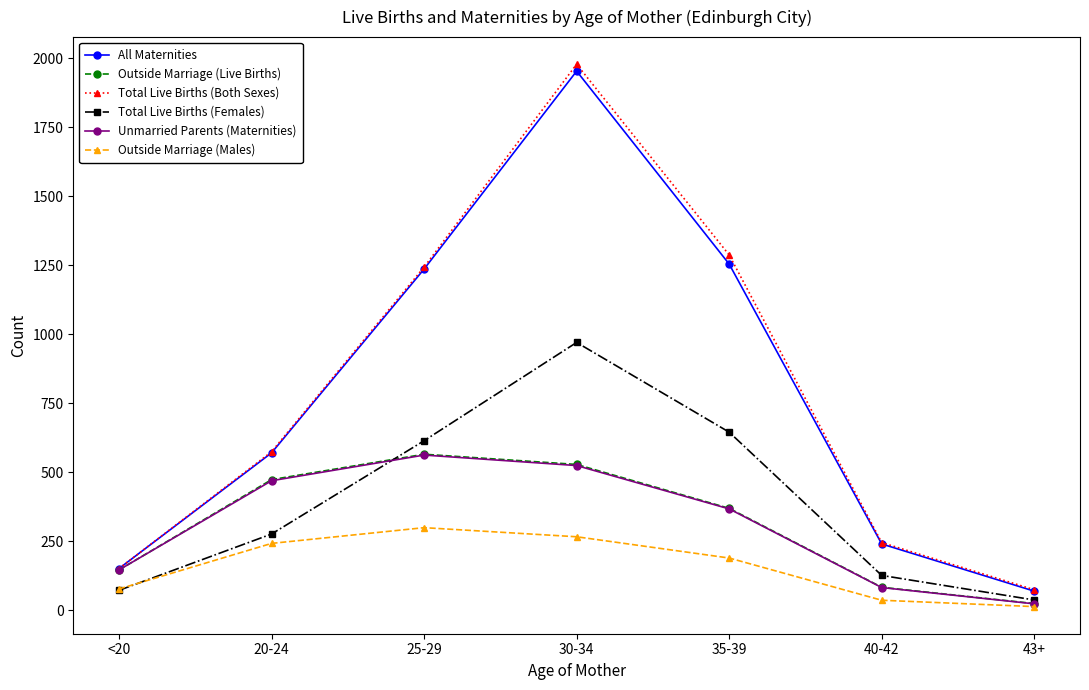

What is the maximum value shown in the chart?

1978